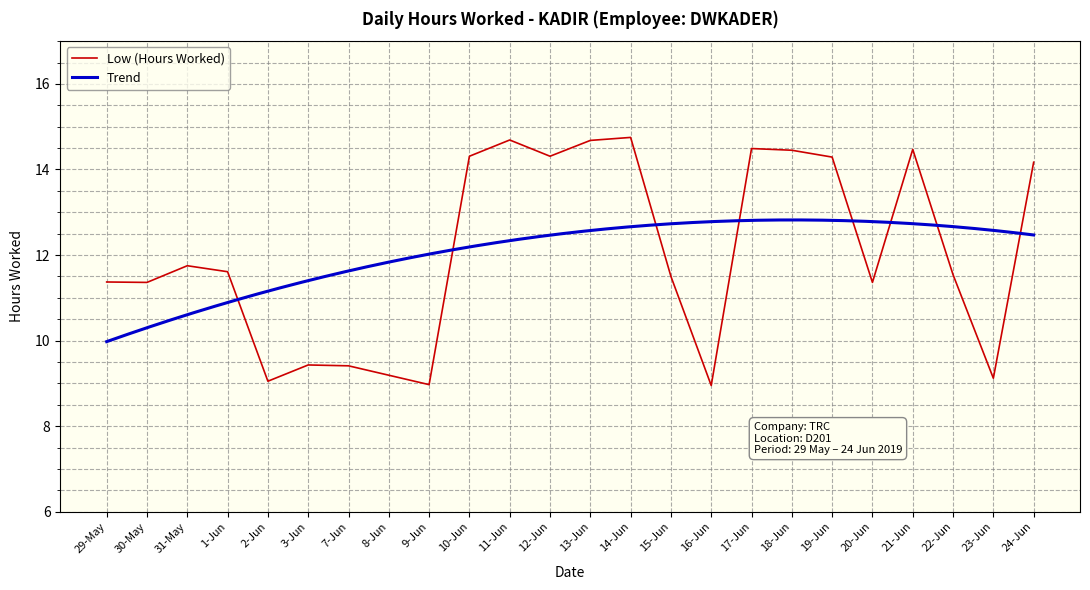

What is the label of the 15th point from the right?

10-Jun